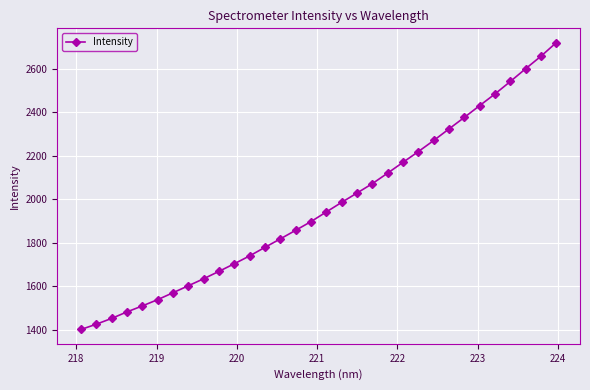

What is the average value?

1969.8